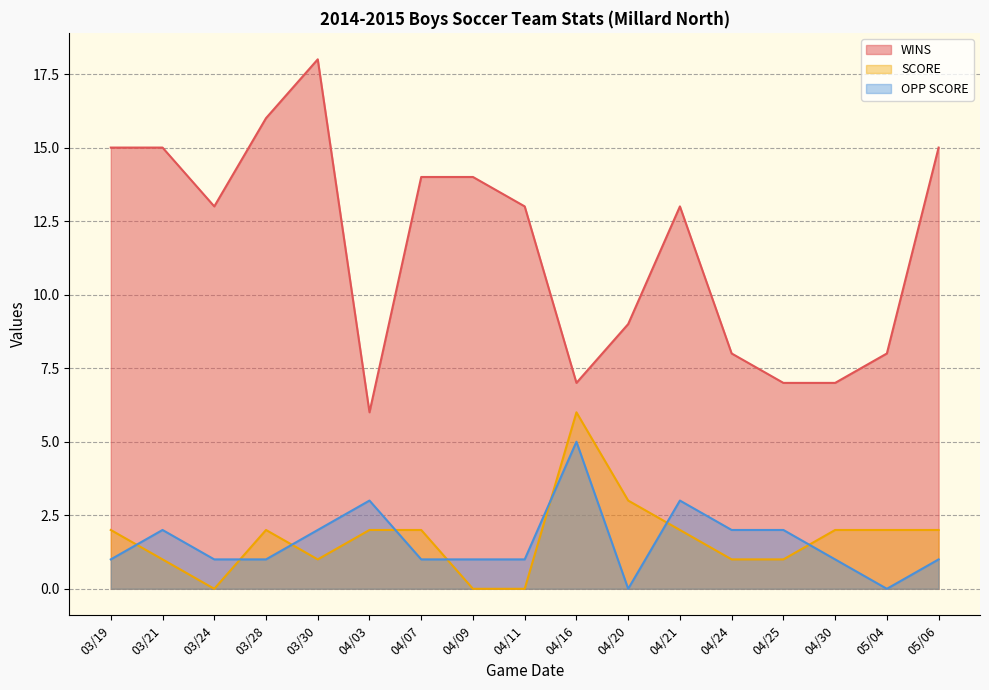

Count the OPP SCORE values in the range 1 to 2.

12